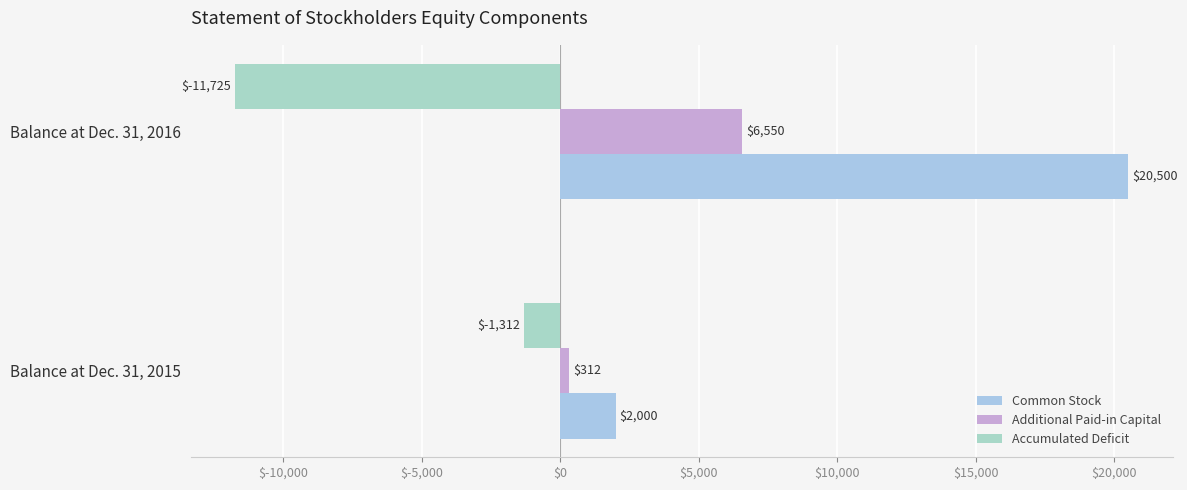

How many data points in Common Stock are less than 20500?

1